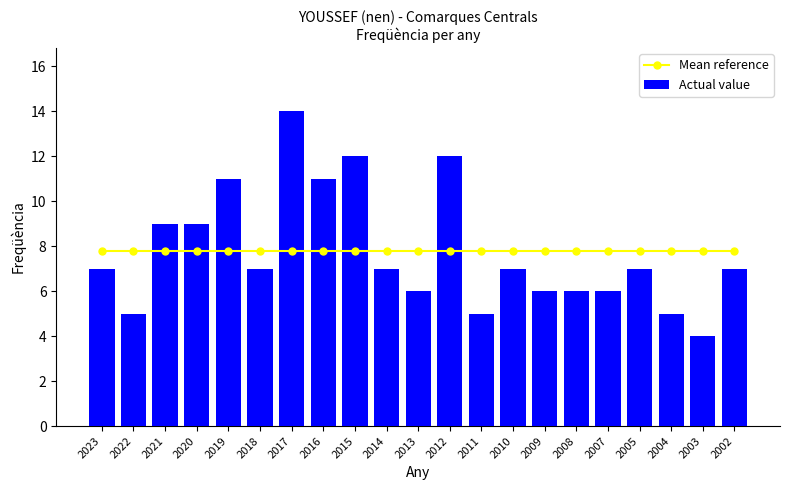

What is the average value of the Mean reference series?

7.8